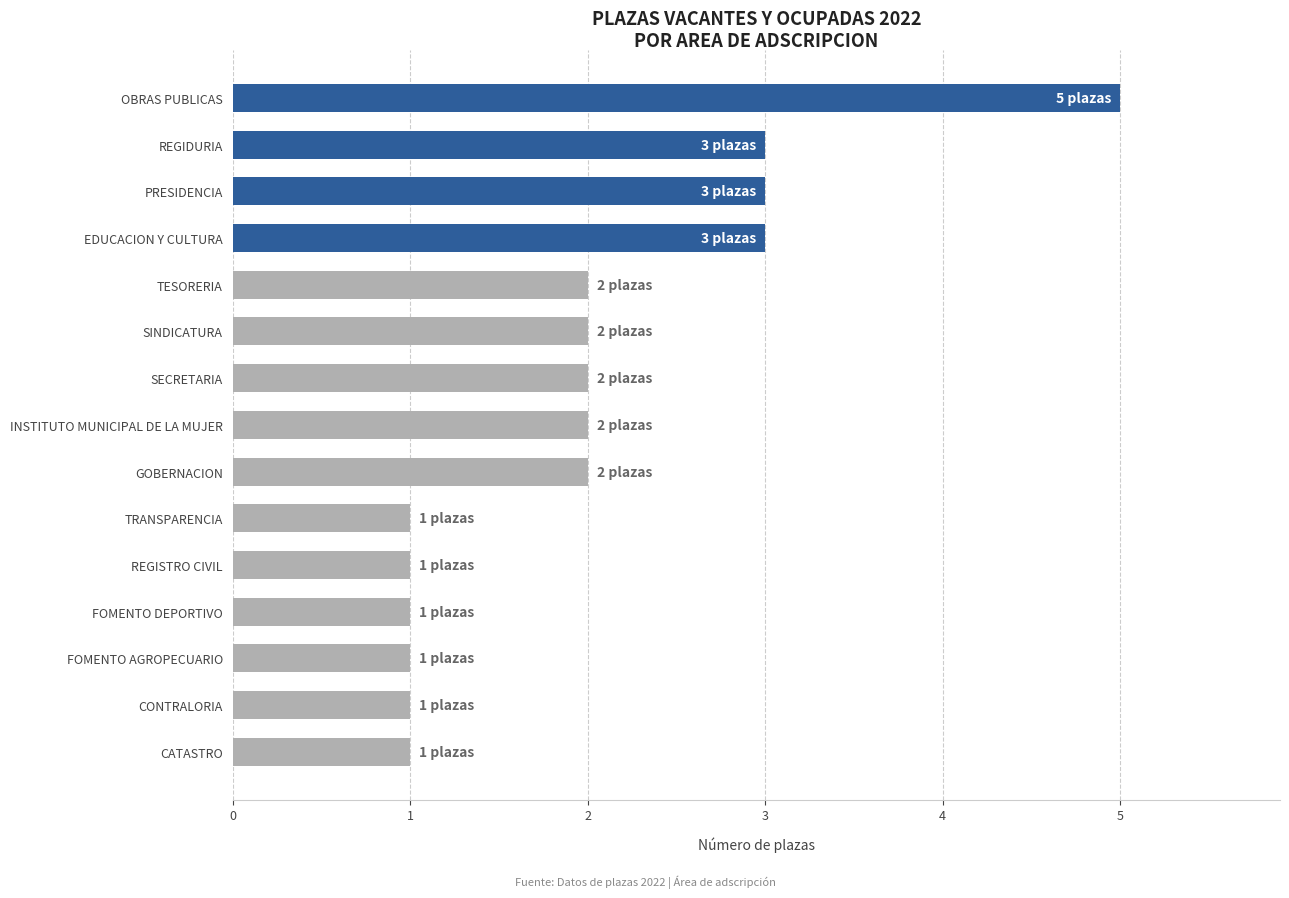

Which has a higher value, REGIDURIA or REGISTRO CIVIL?

REGIDURIA